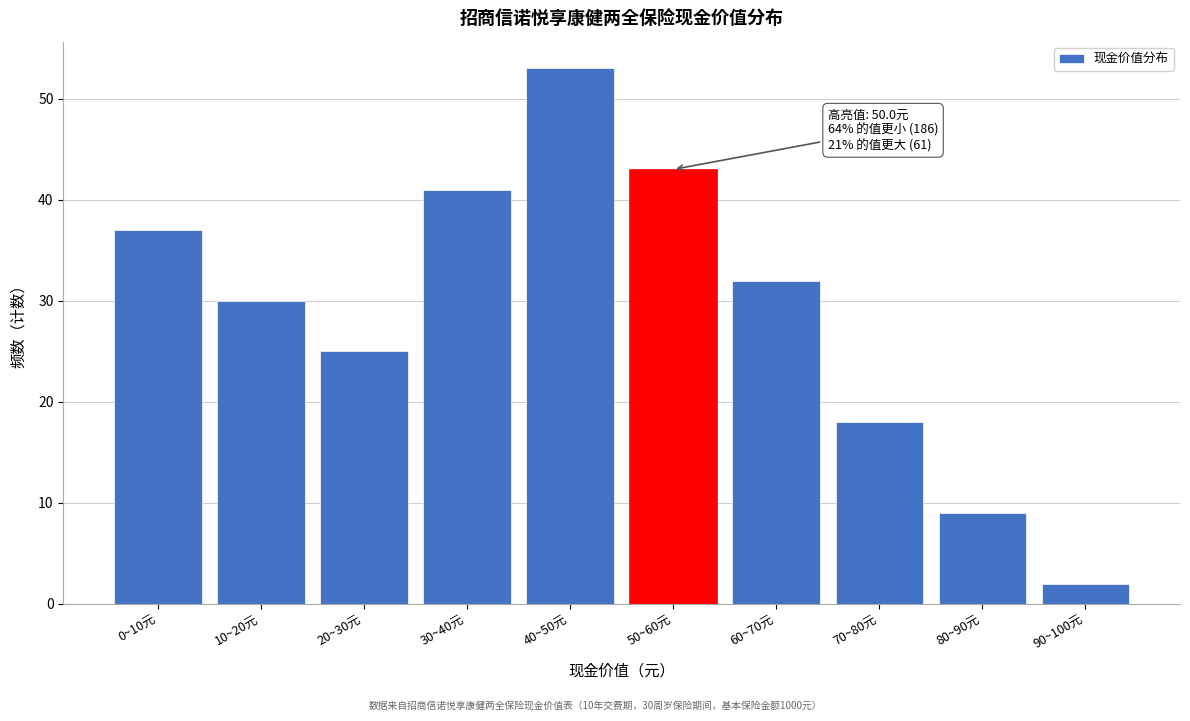

Reading left to right, extract all data points from this chart.

37	30	25	41	53	43	32	18	9	2